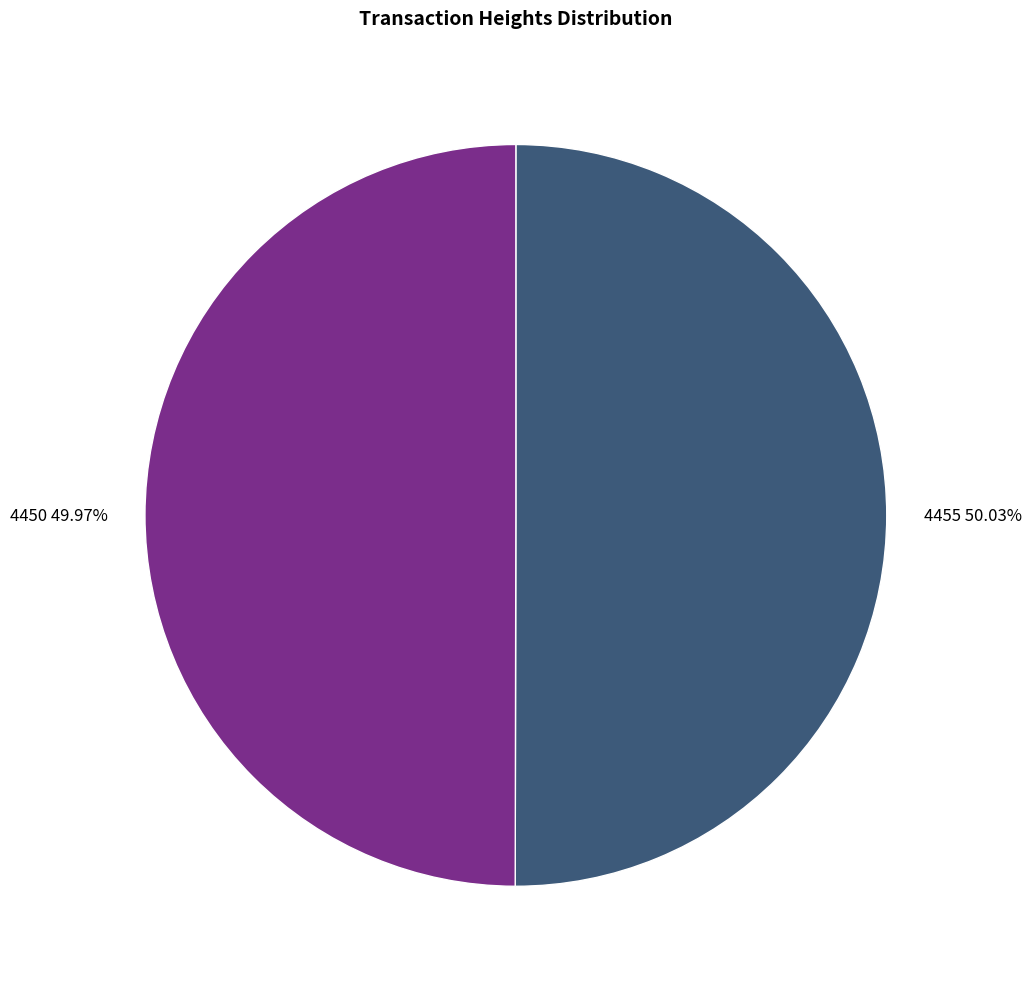

Is it true that 4450 is 62% of the pie?

False